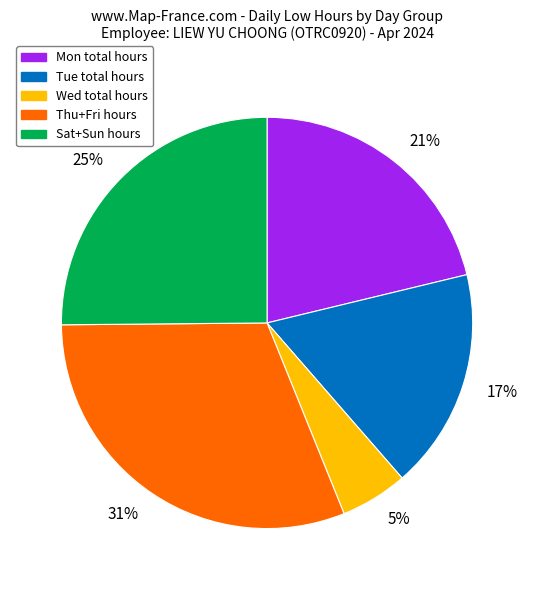

The 21% slice represents 29% of the pie. True or false?

False